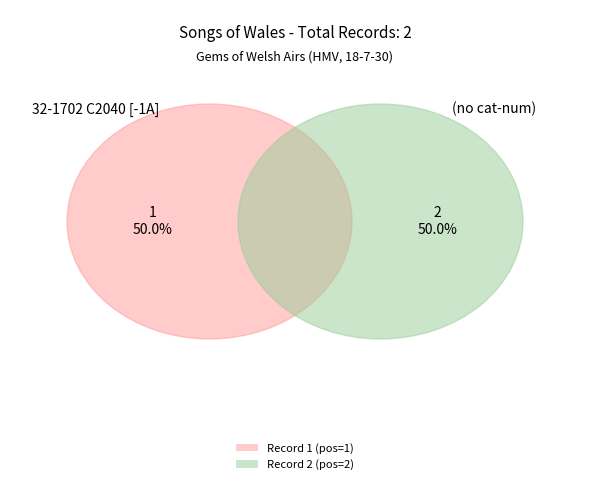

What is the change in value from 32-1702 C2040 [-1A] to ?

+1